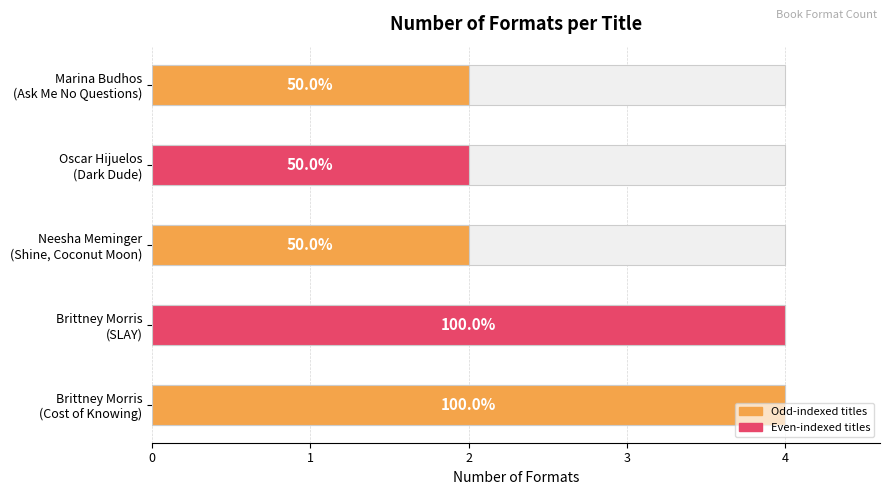

Where is the data nearest to the value 3?

Brittney Morris
(Cost of Knowing)